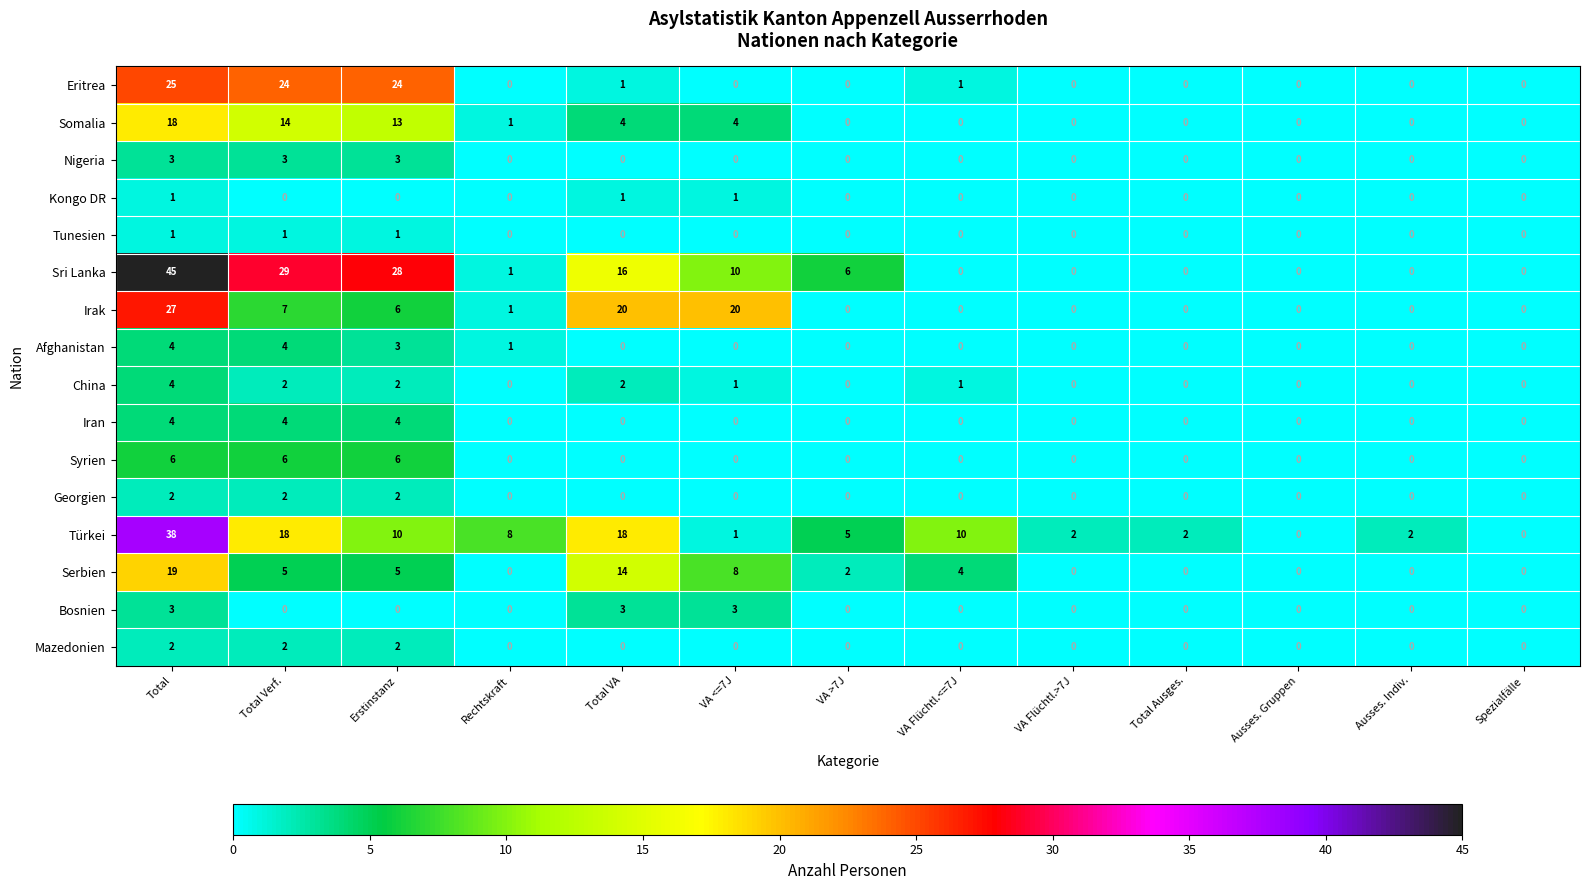

How many Mazedonien values are between 0 and 1?

10